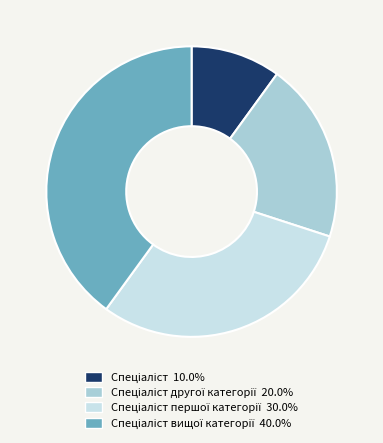

Is there any slice that represents more than half of the pie?

No